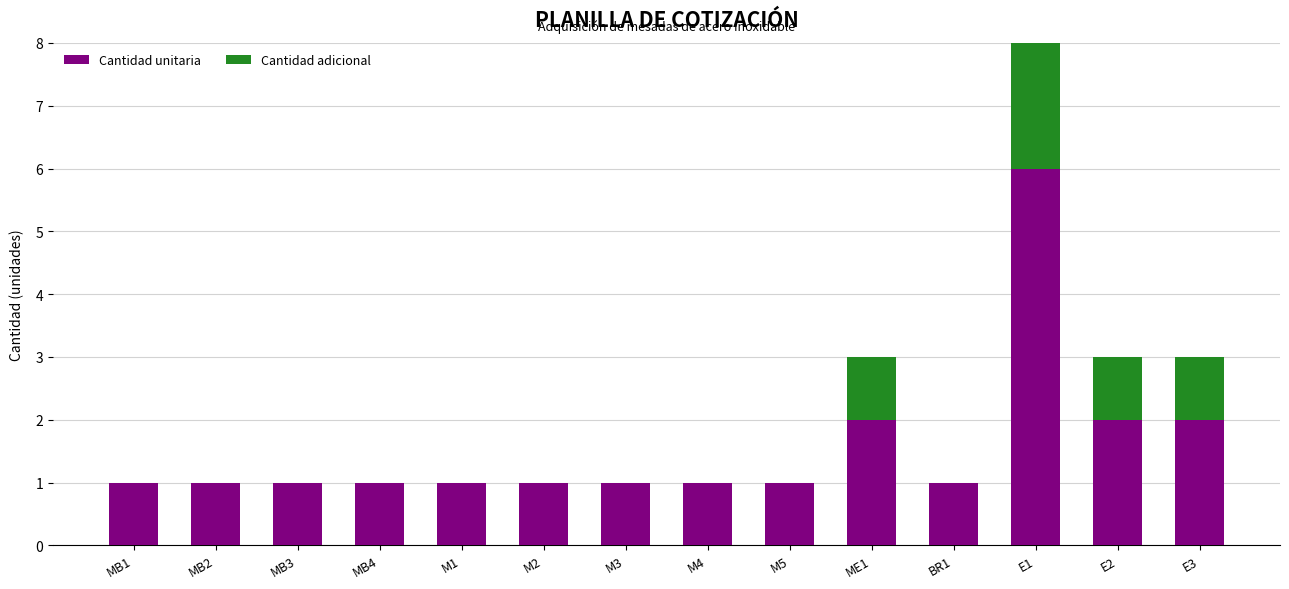

What is the maximum value for Cantidad adicional?

5